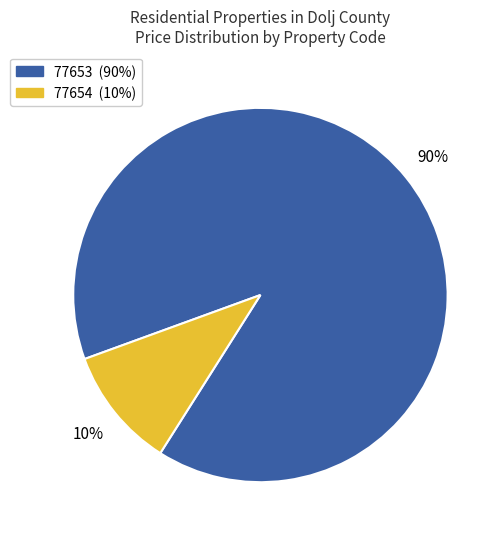

Which category has the biggest portion of the pie?

77653